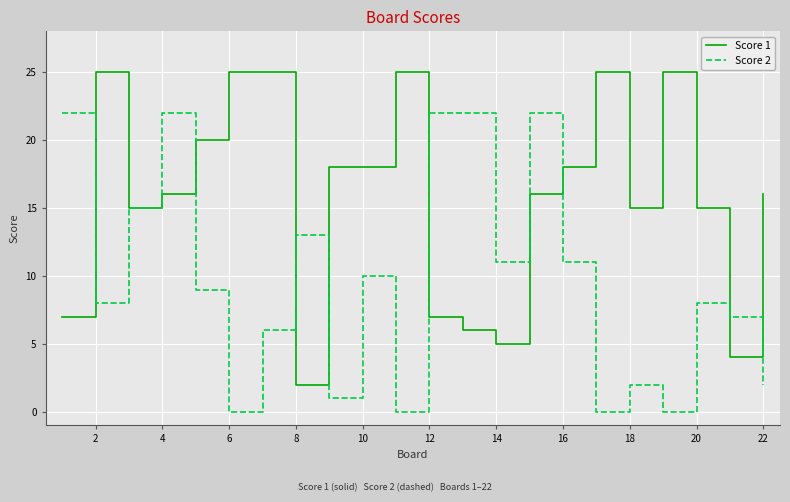

List the series in order of their peak value, lowest first.

Score 2, Score 1